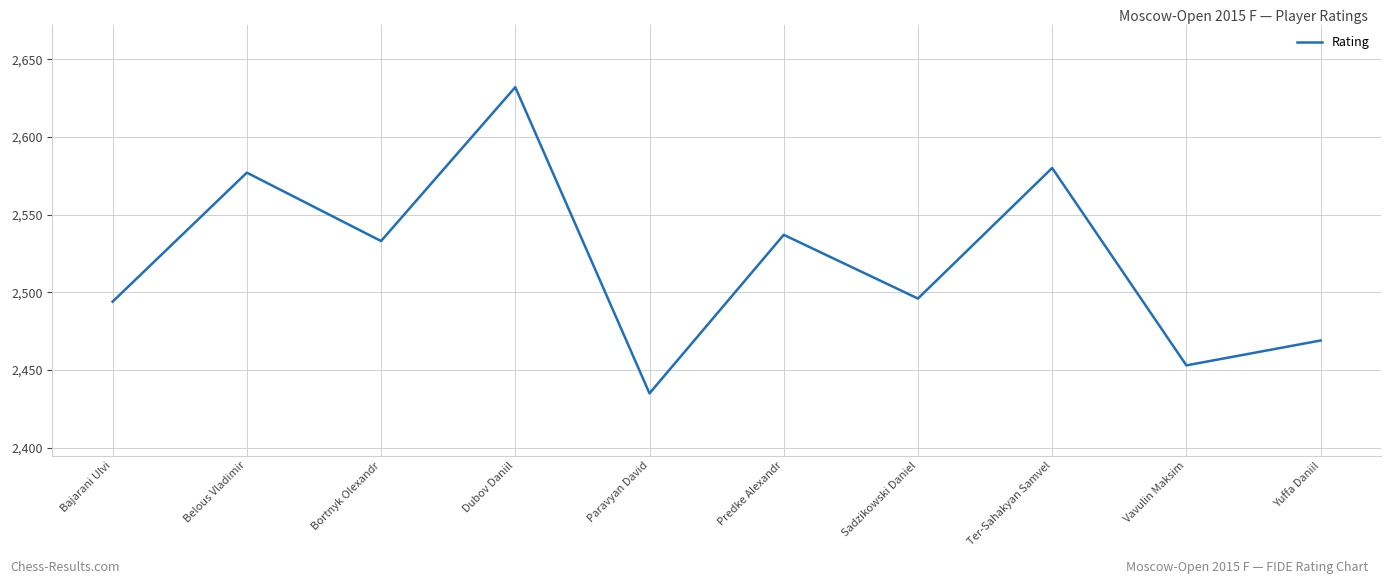

What is the sum of all values?

25206